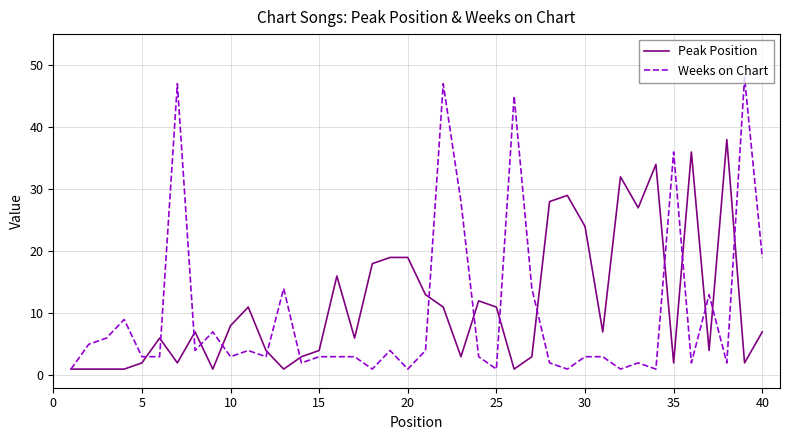

Which series has the largest total across all categories?

Peak Position